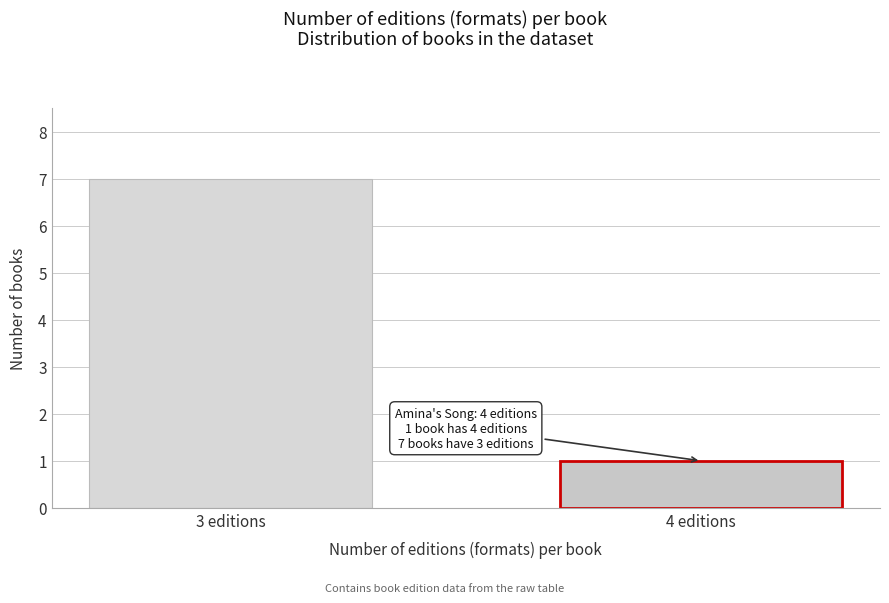

Reading left to right, what are all the values shown in this chart?

7	1